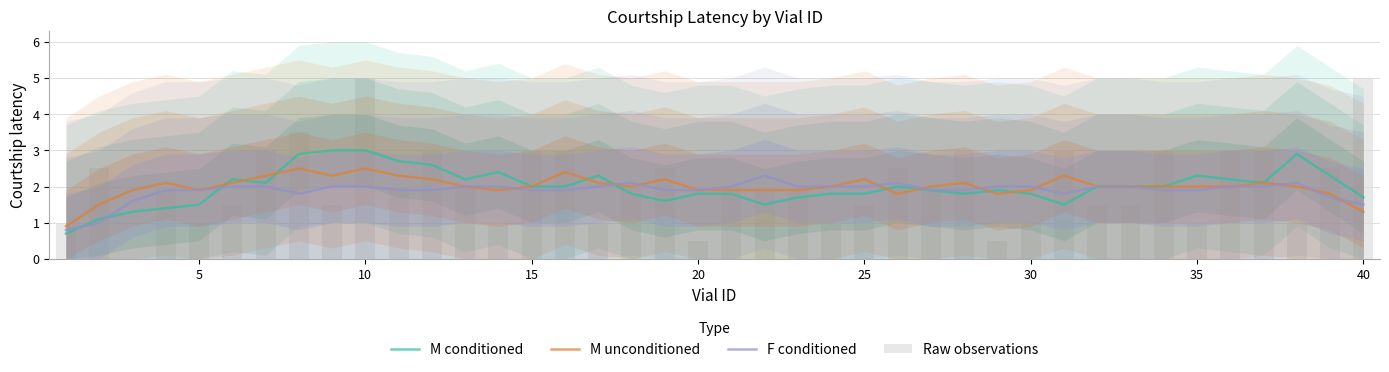

Where does the Raw observations series first go above 2?

5